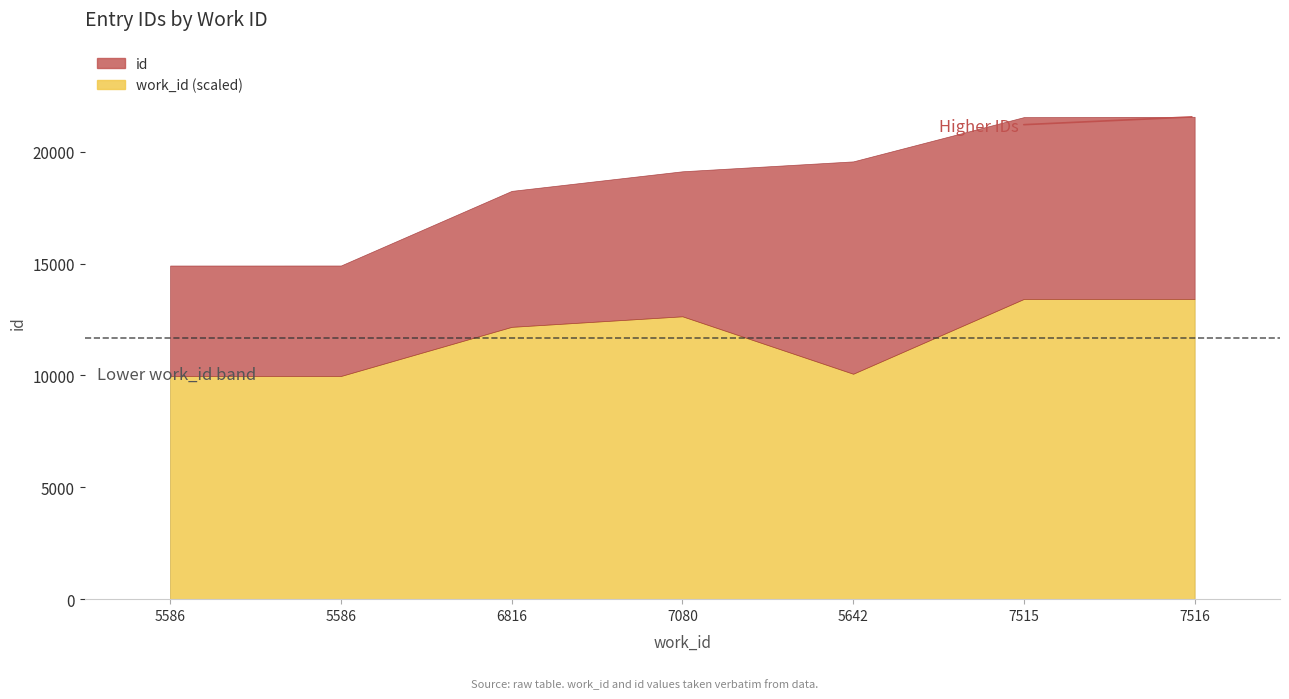

Rank the series by their average value, from lowest to highest.

work_id, id